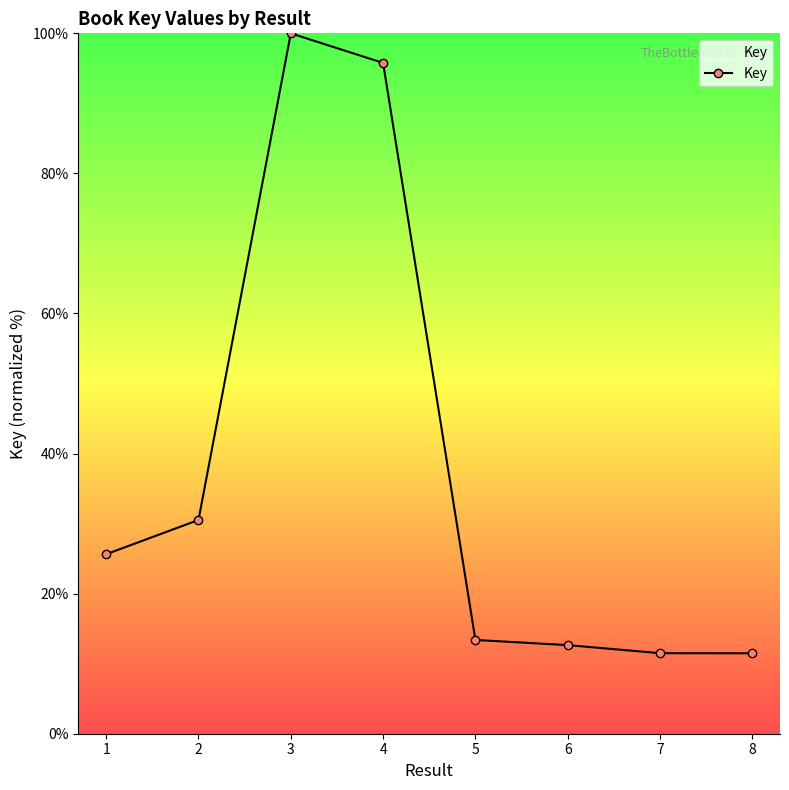

The chart shows a value of 4.1 at 8. True or false?

False